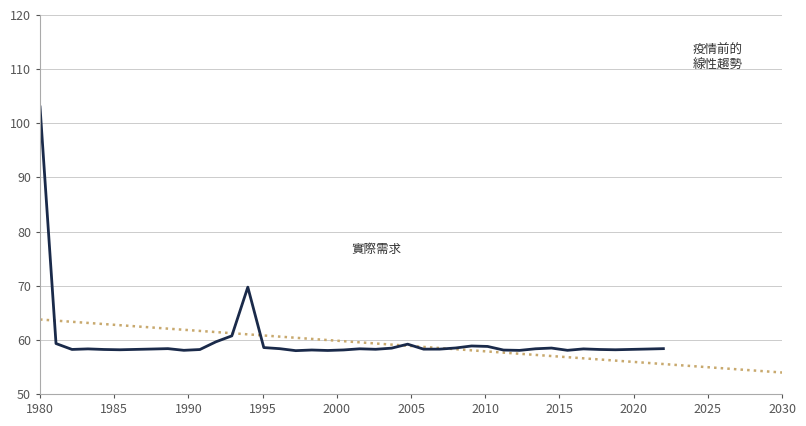

Read the value at 40.

58.4